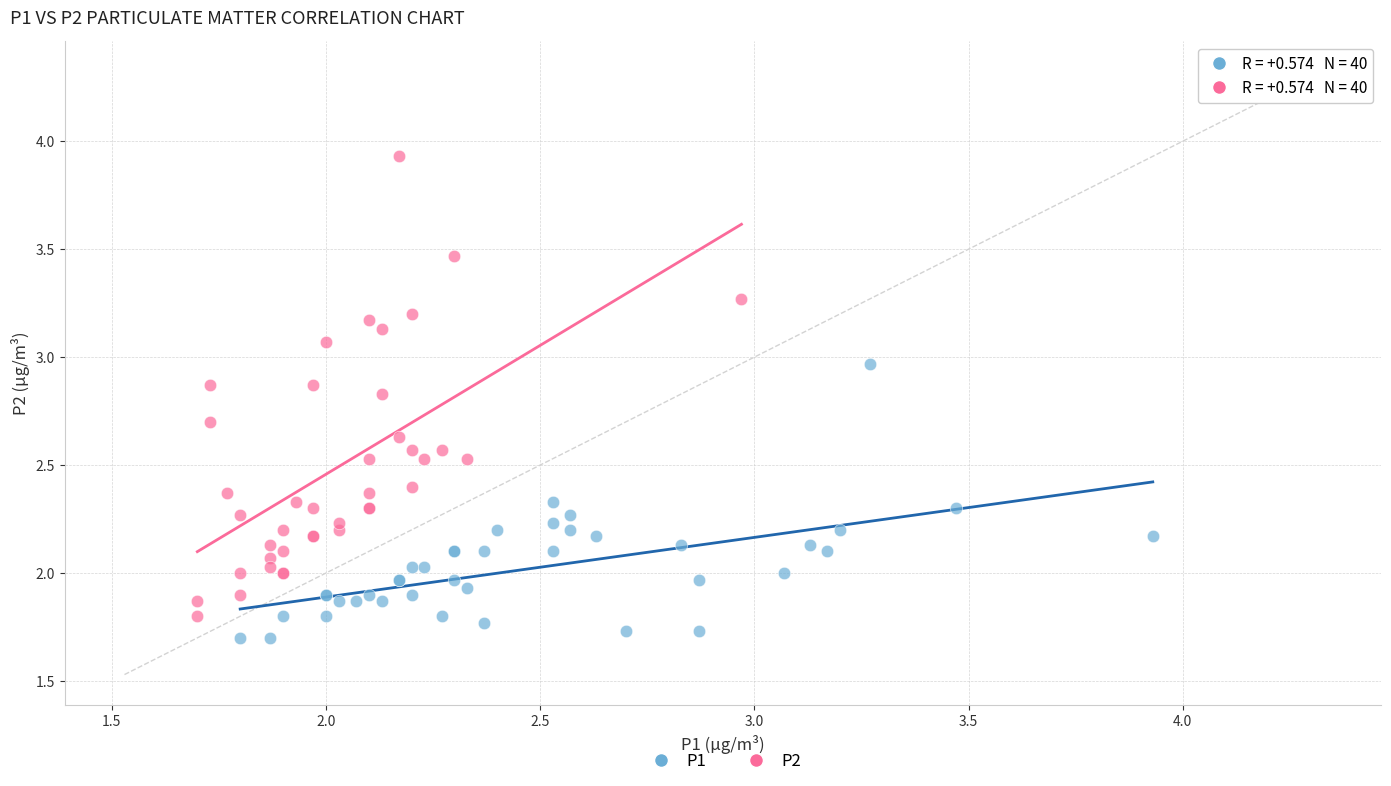

Which series contains the highest Y value?

P2